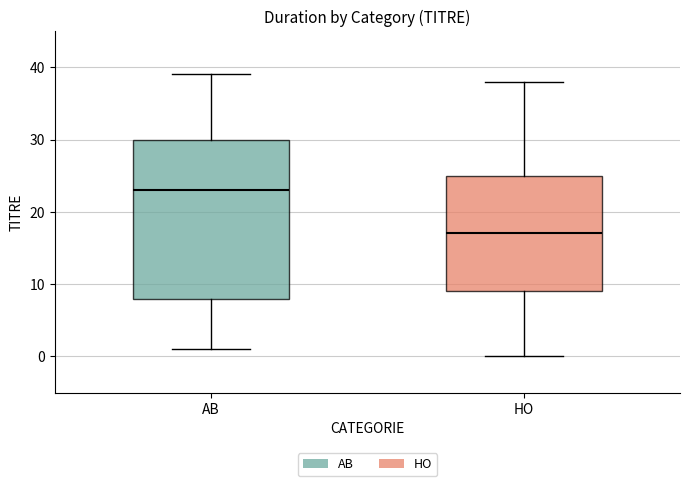

Reading left to right, transcribe this box plot: for each box, give where its median line is, the range the box spans, and where its two whiskers end, as read against the y-axis. The values are not printed on the chart, so give them approximately, as read against the axis.

AB: median 23, box 8 to 30, whiskers 1 to 39
HO: median 17, box 9 to 25, whiskers 0 to 38